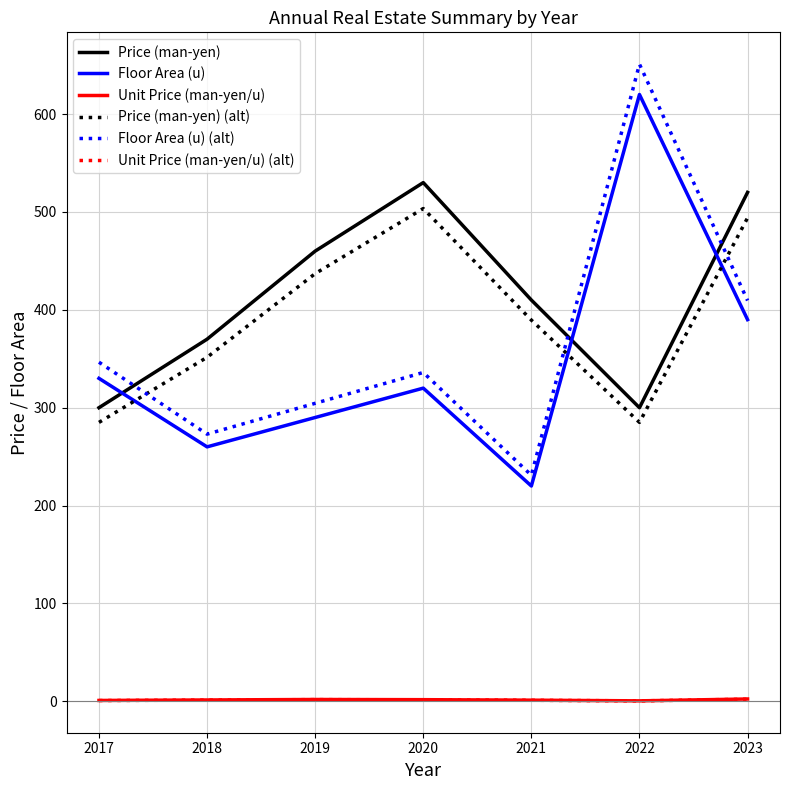

True or false: Price (man-yen) and Price (man-yen) (alt) intersect in this chart.

False